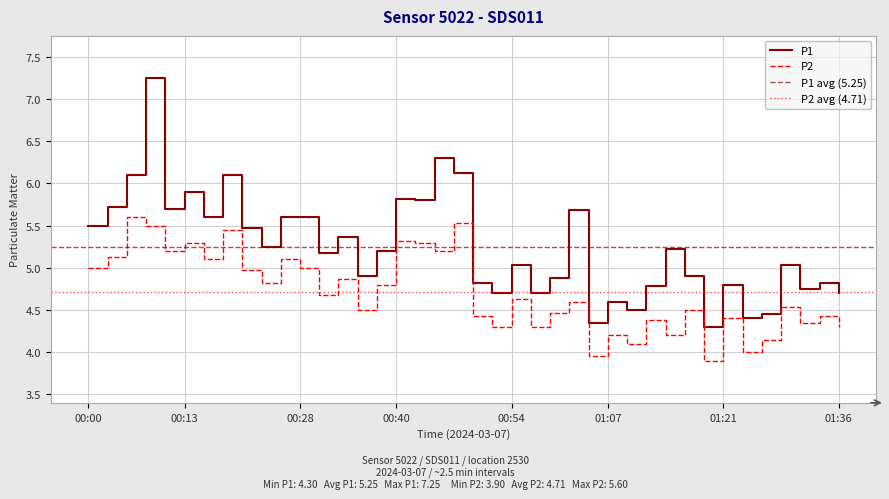

How many data points in P2 are less than 4?

2